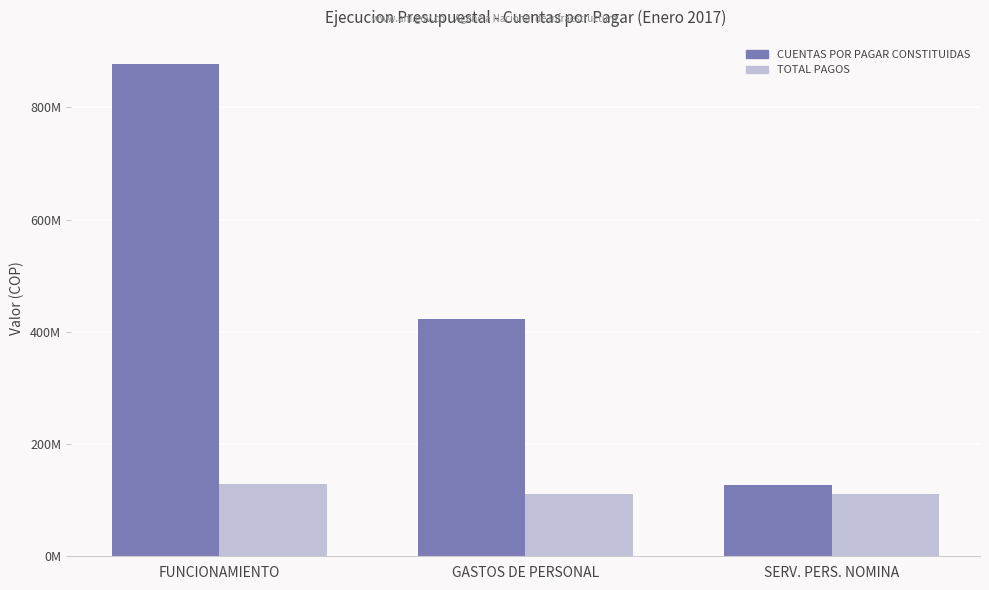

Does the chart contain any negative values?

No